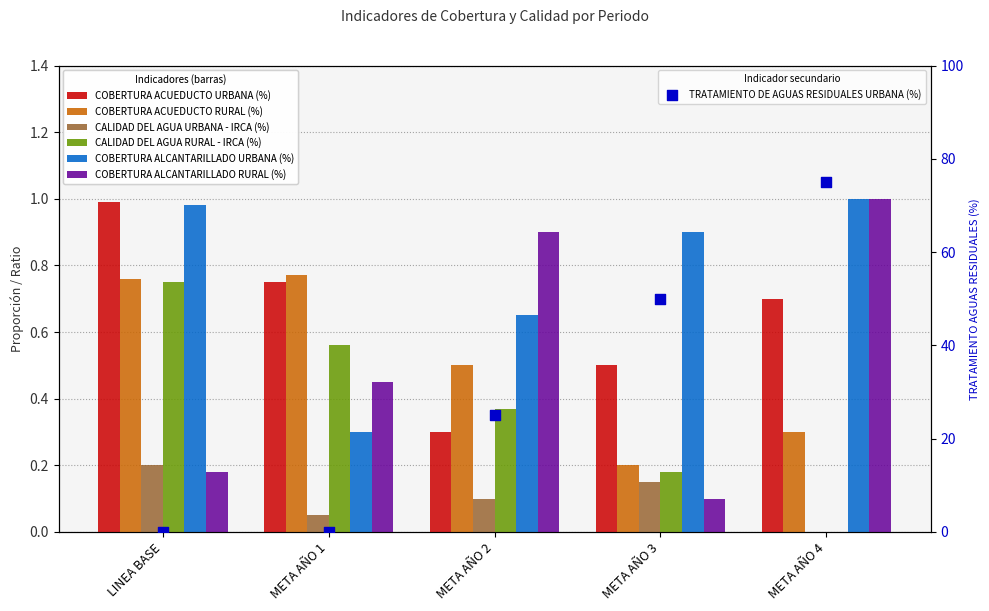

Which series reaches the maximum Y coordinate?

COBERTURA ALCANTARILLADO URBANA (%)